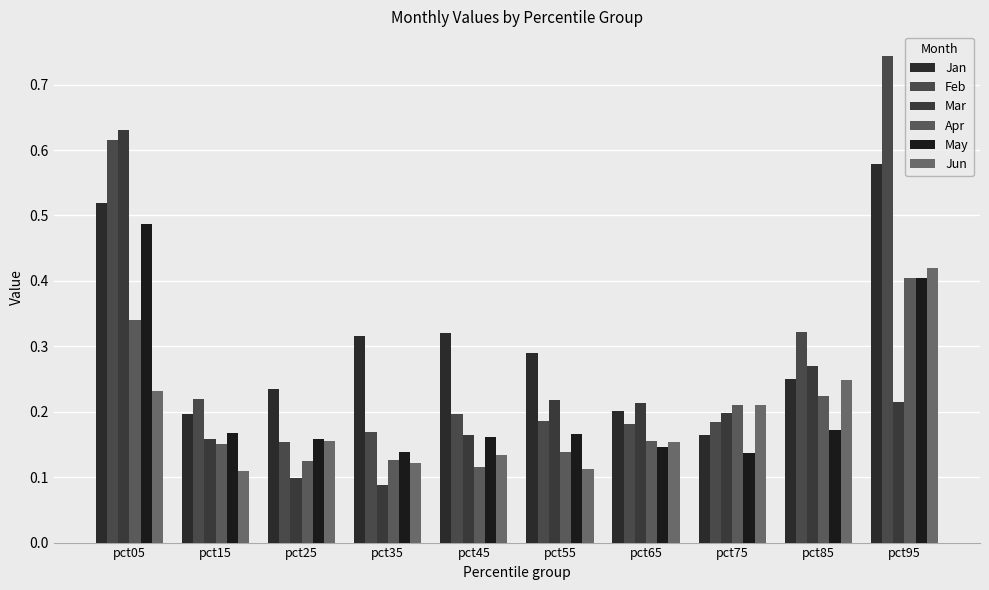

What is the difference between the highest and lowest values at pct85?

0.1